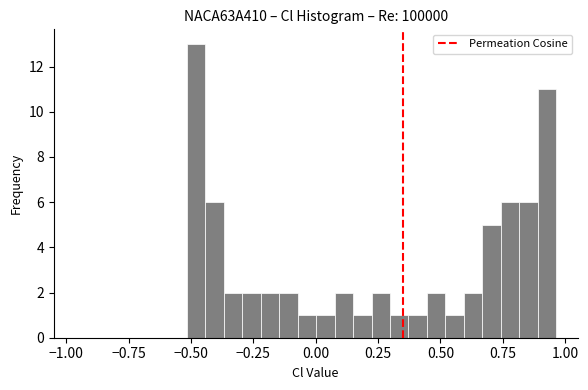

Around what value on the x-axis is the tallest bar? Give the approximate position of its centre, as read against the axis.

-0.50